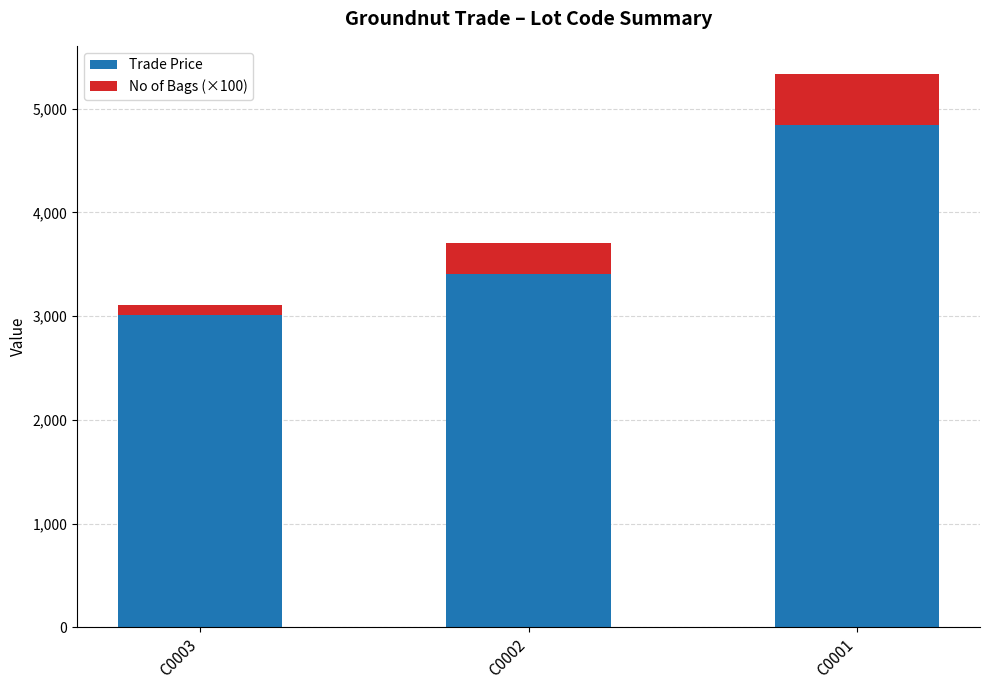

What is the difference between the Trade Price values at C0001 and C0002?

1434